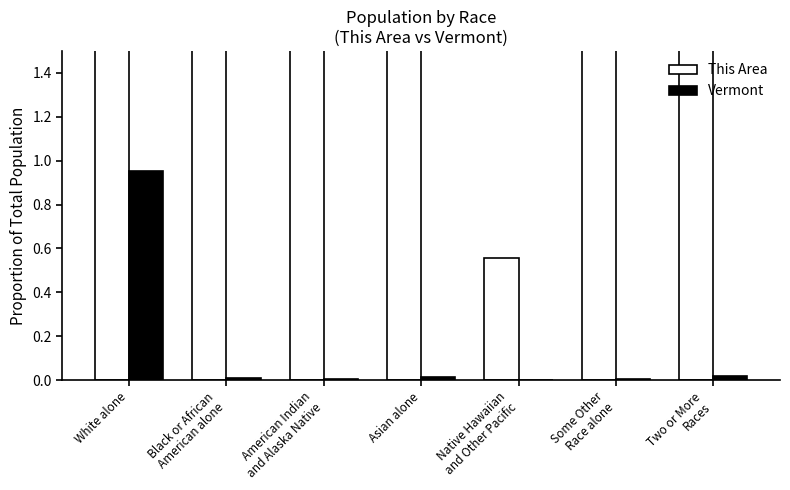

What are all the series names shown in the legend?

This Area, Vermont